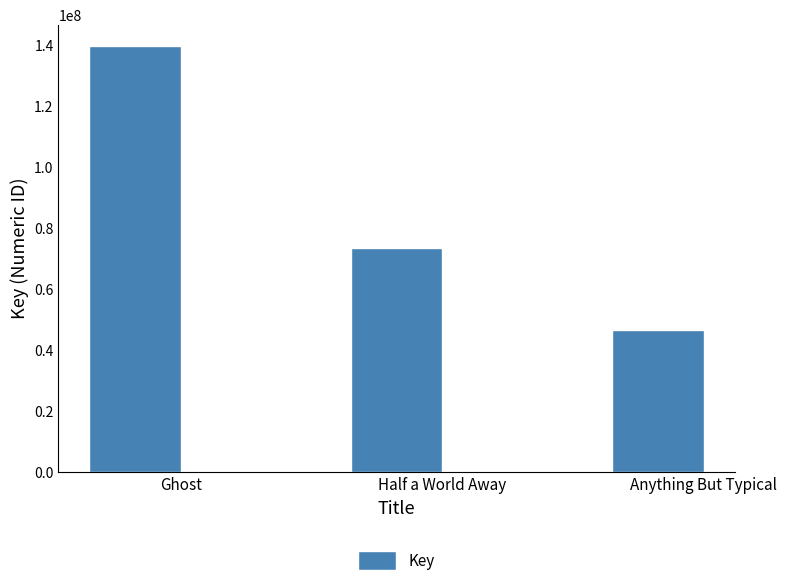

What is the value of the 3rd bar from the left?

46593613